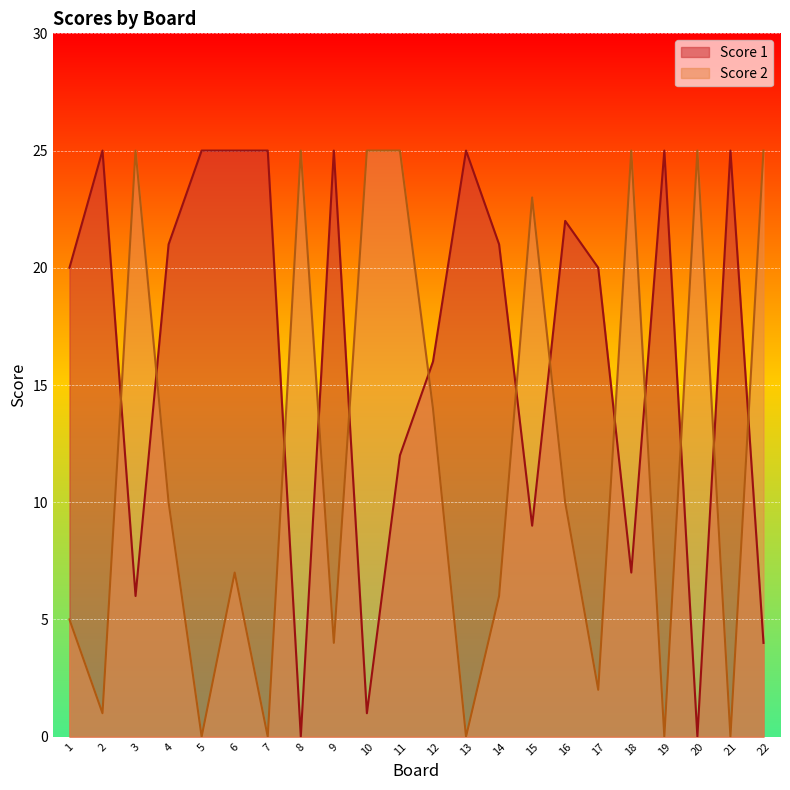

The Score 2 series shows -10 at 5. True or false?

False